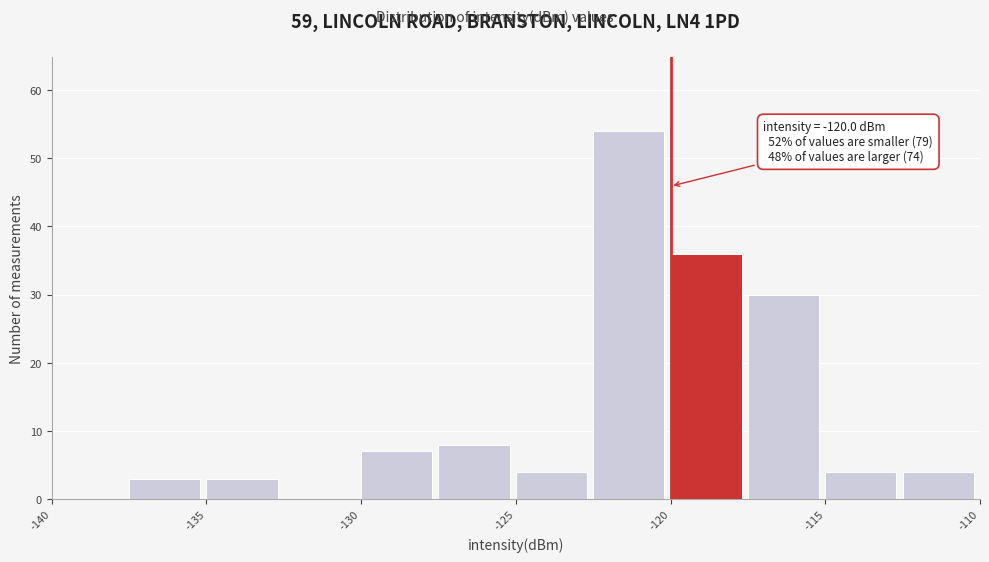

Which range on the x-axis has the tallest bar?

-122.5 to -120.0